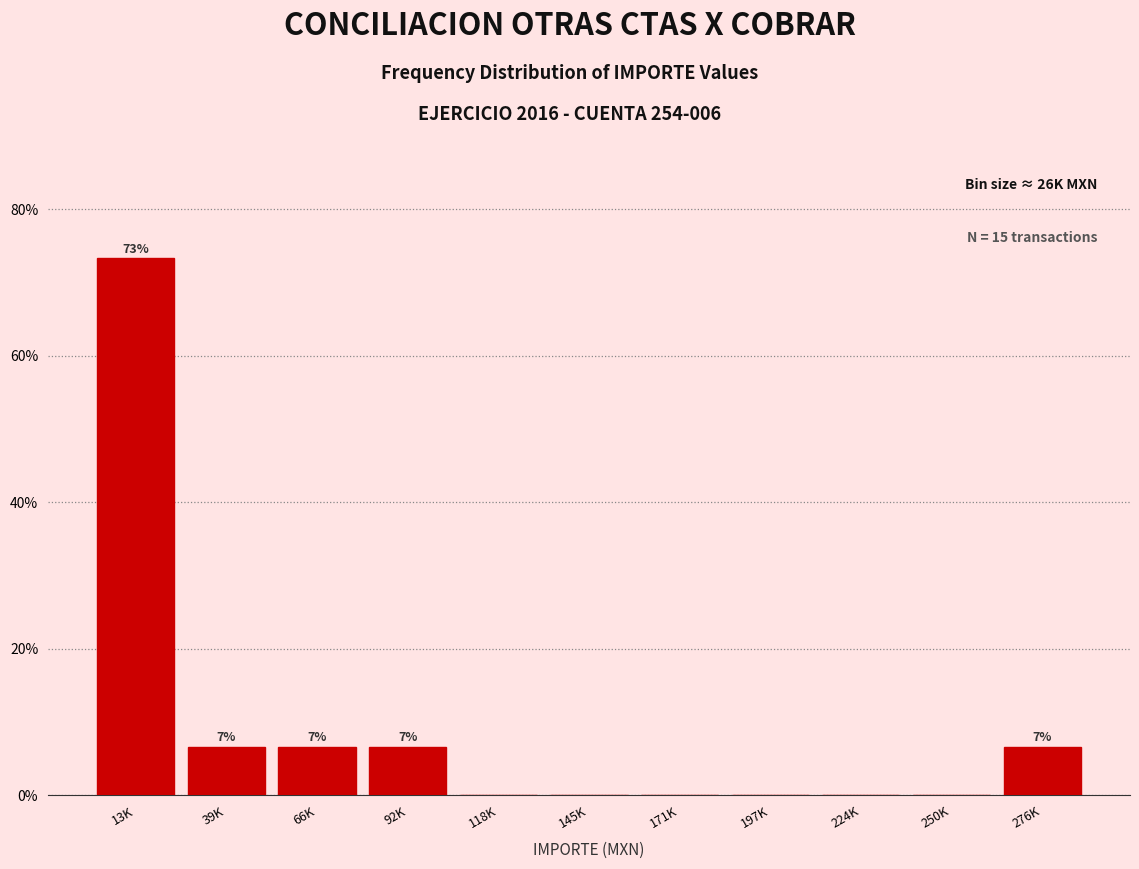

Reading left to right, what are all the values shown in this chart?

13K=73.3	39K=6.7	66K=6.7	92K=6.7	118K=0.0	145K=0.0	171K=0.0	197K=0.0	224K=0.0	250K=0.0	276K=6.7